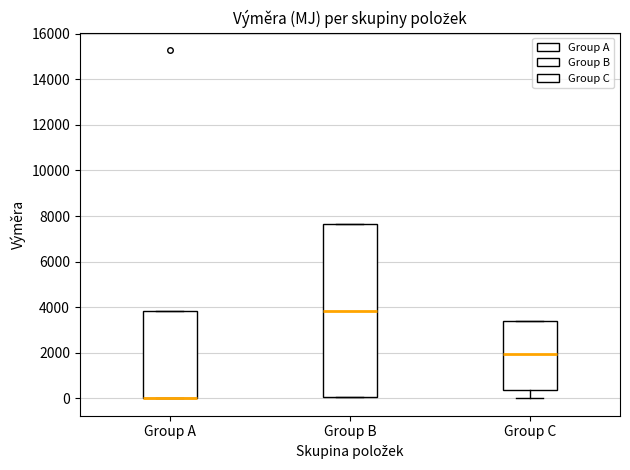

Reading left to right, read every box against the y-axis: the position of its median line, the range the box covers, and the ends of its whiskers. The values are not printed on the chart, so give them approximately, as read against the axis.

Group A: median 0 (drawn on the box's lower edge), box 0 to 3800, whiskers 0 to 3800
Group B: median 3800, box 0 to 7600, whiskers 0 to 7600
Group C: median 2000, box 400 to 3400, whiskers 0 to 3400